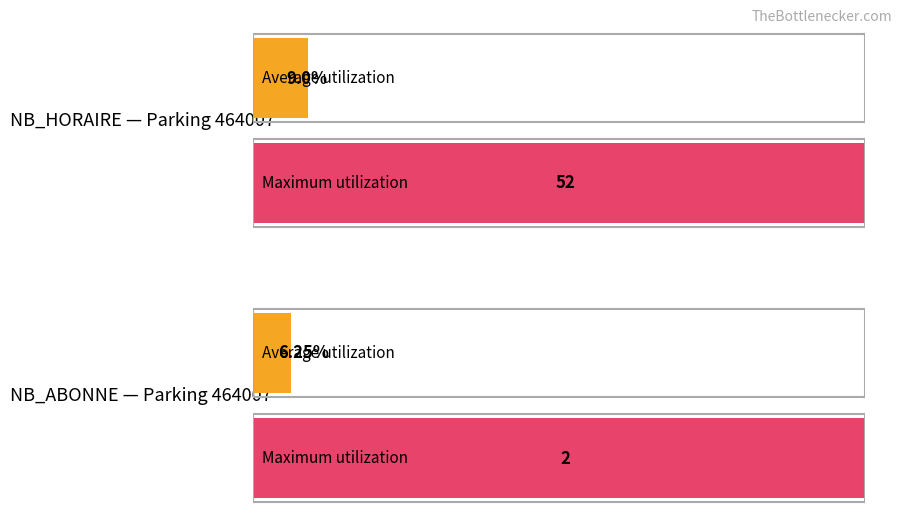

The NB_ABONNE series shows -1 at 15. True or false?

False